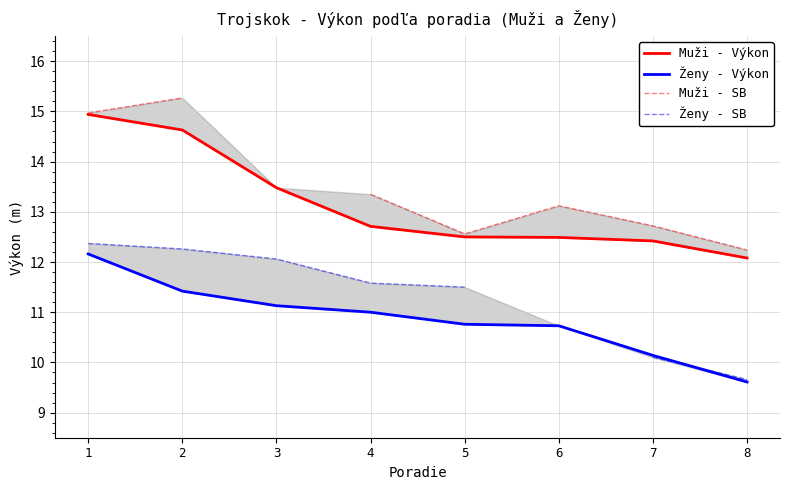

What is the highest value of the Muži - SB series?

15.3